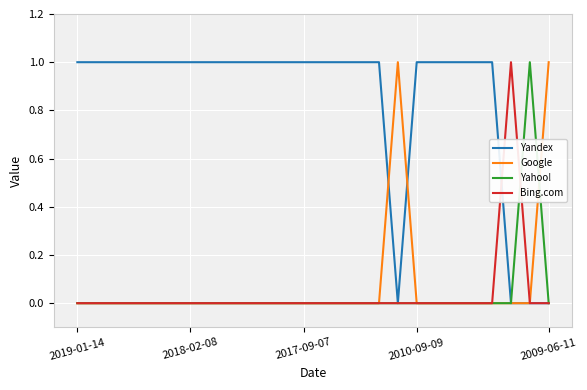

True or false: Bing.com has more than 0 points higher than both neighbors.

True